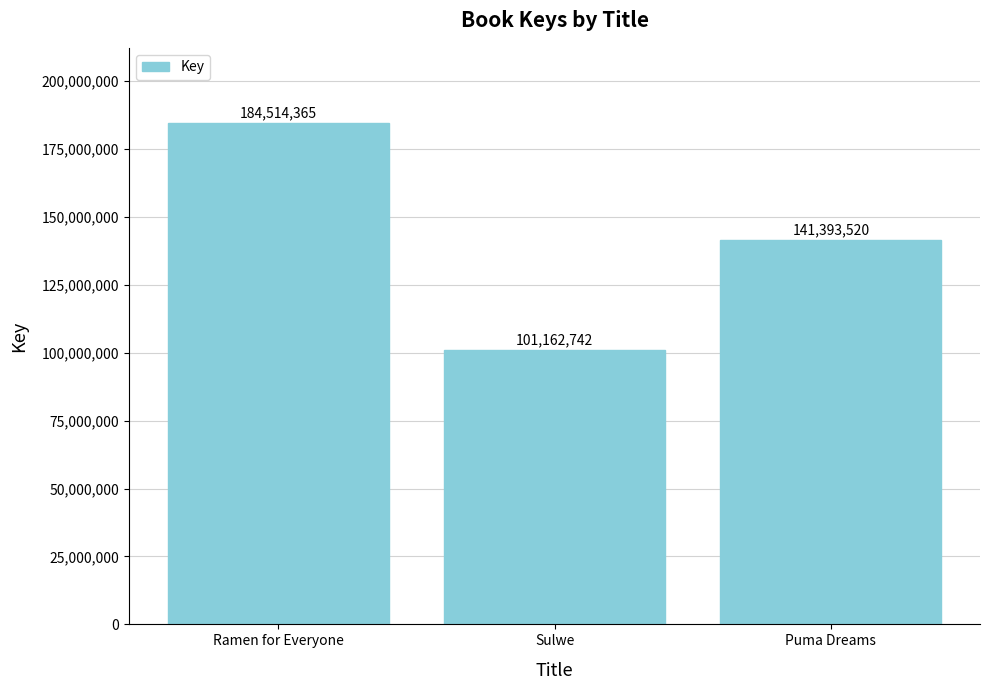

At which category does the chart reach its peak across all series?

Ramen for Everyone